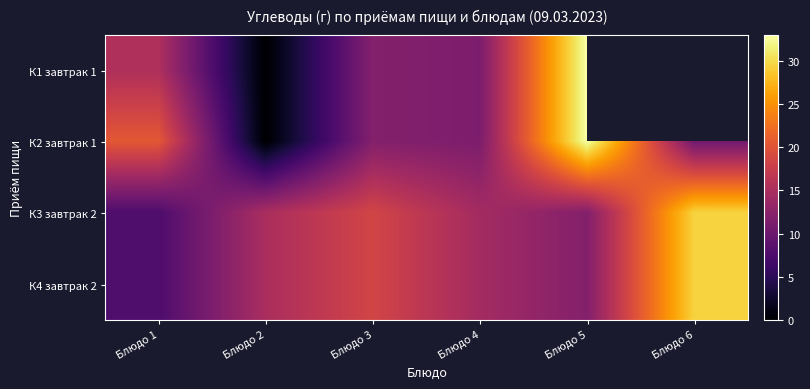

True or false: К4 завтрак 2 has a value of 11.9 at Блюдо 5.

True